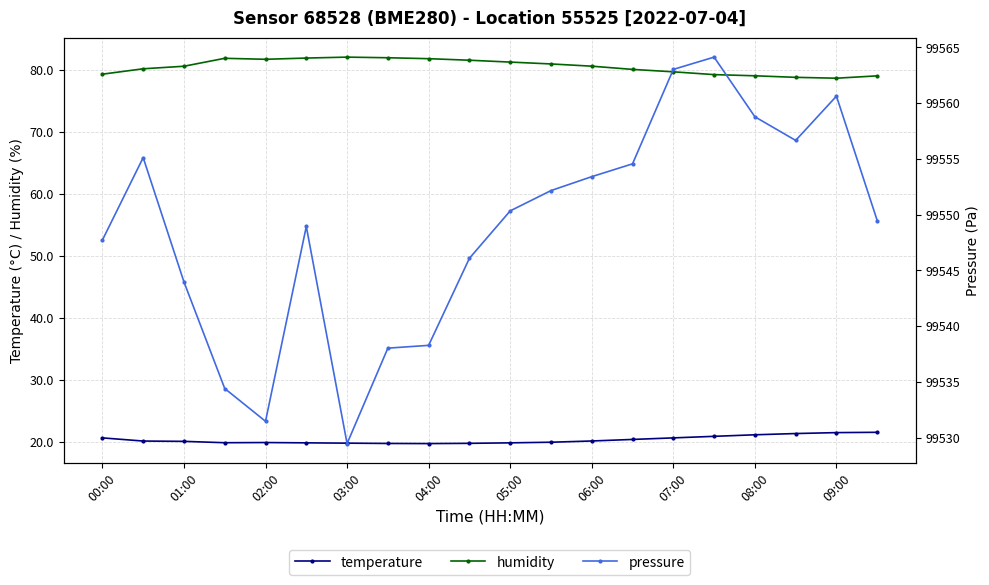

The temperature series shows 30.2 at 00:00. True or false?

False